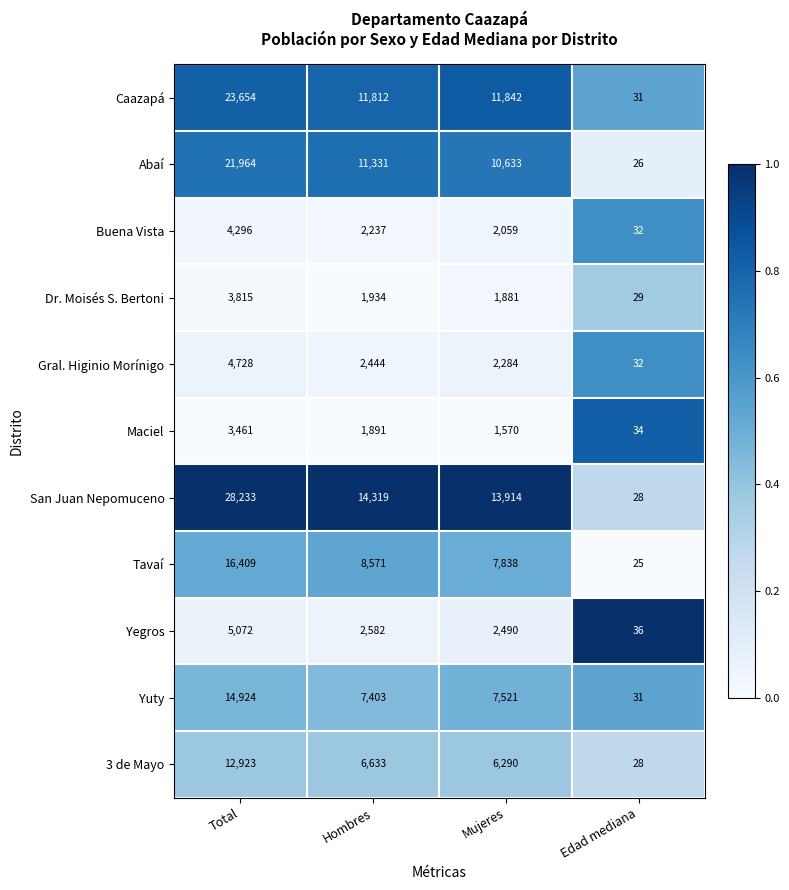

Read the Tavaí value at Total.

16409